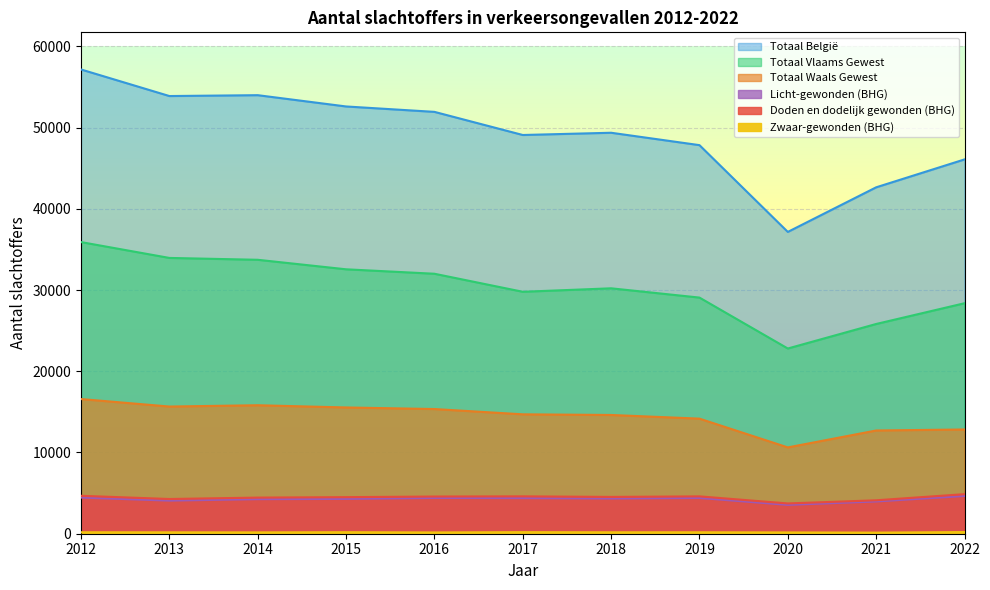

At which category does Totaal België reach its first local valley?

2013